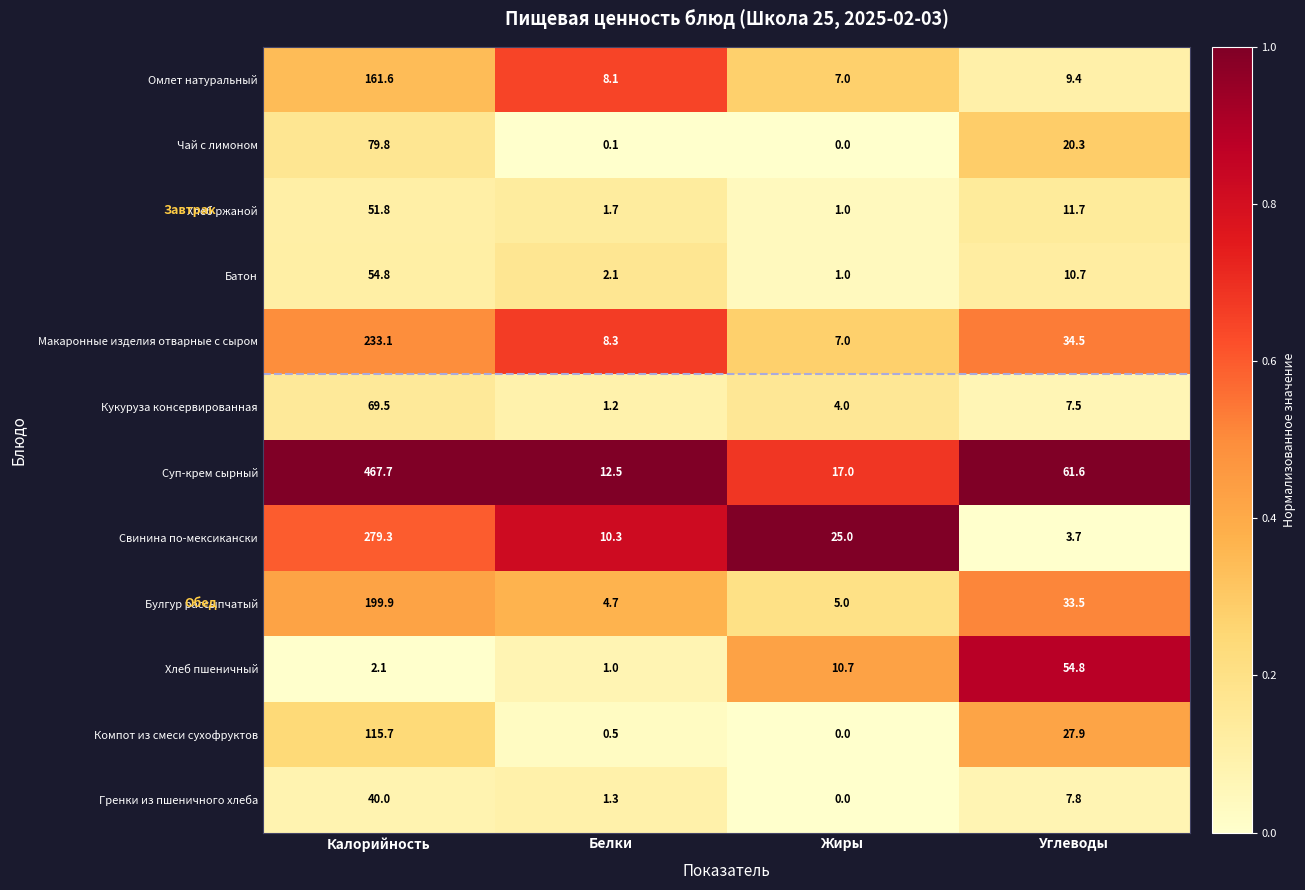

What is the spread (max minus min) of values at Белки?

12.4